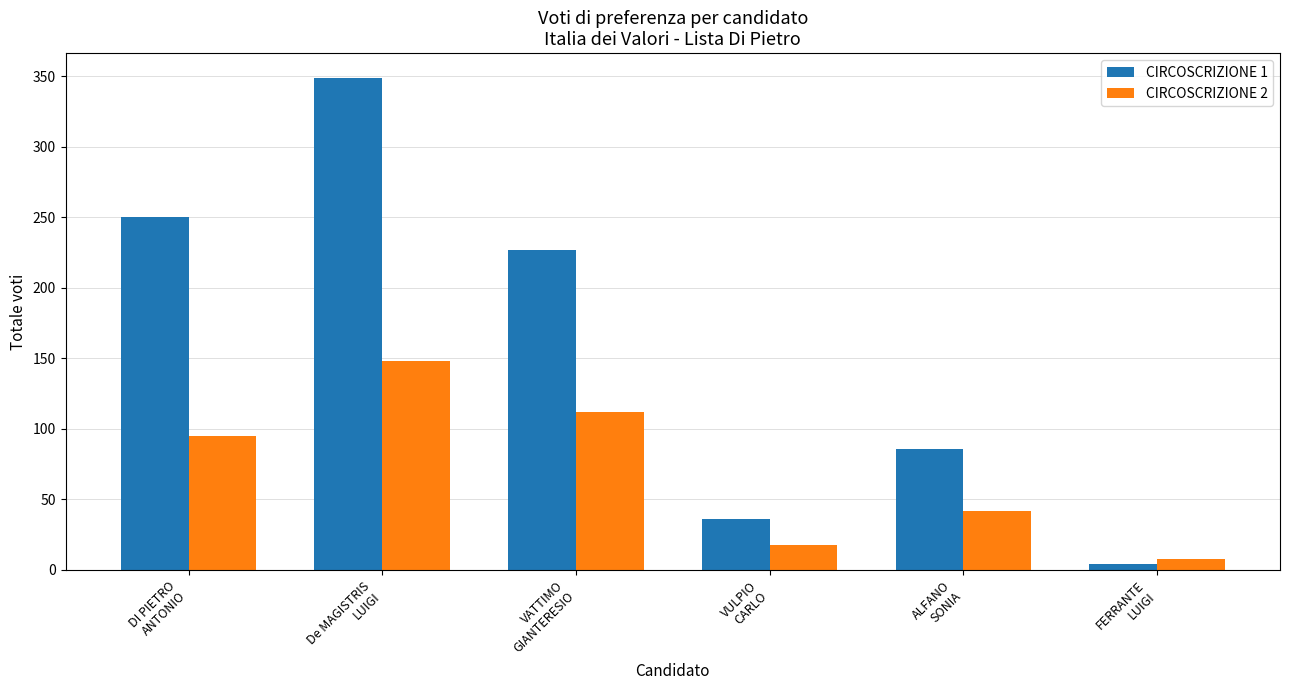

At which label is CIRCOSCRIZIONE 2 closest to 78?

DI PIETRO
ANTONIO